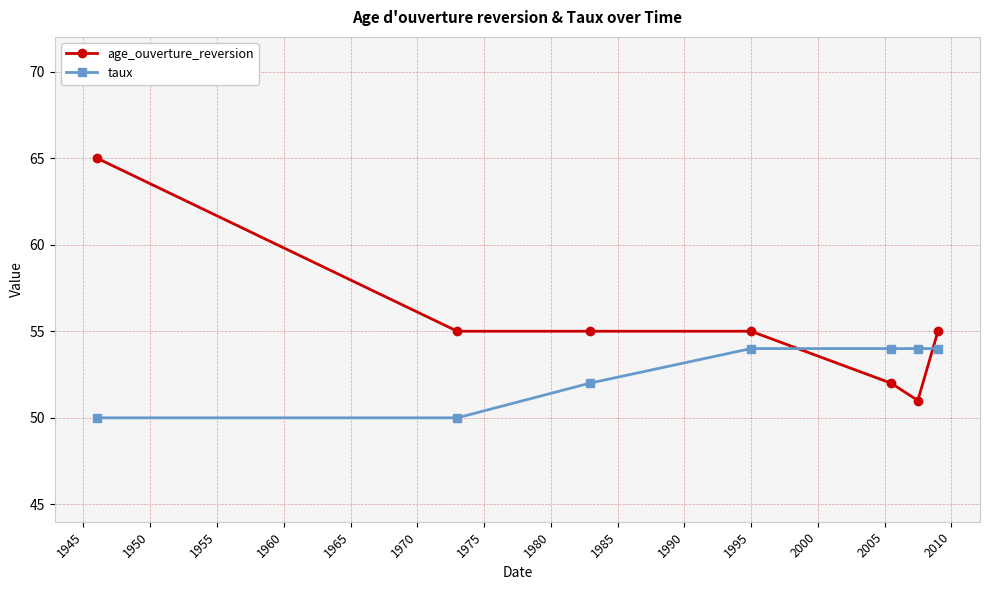

What is the average value of the taux series?

53